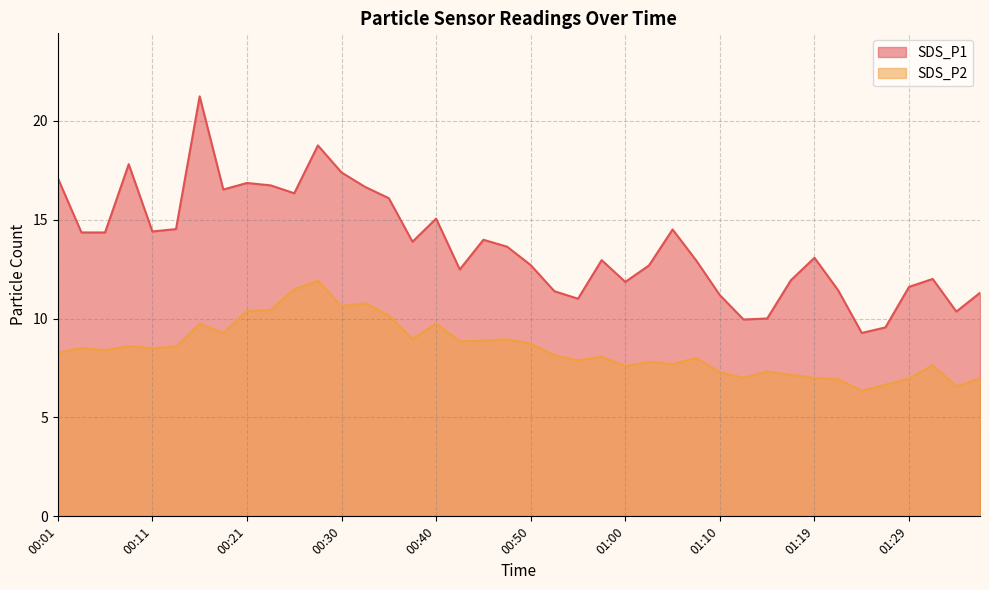

Where is SDS_P2 nearest to the value 9?

00:38